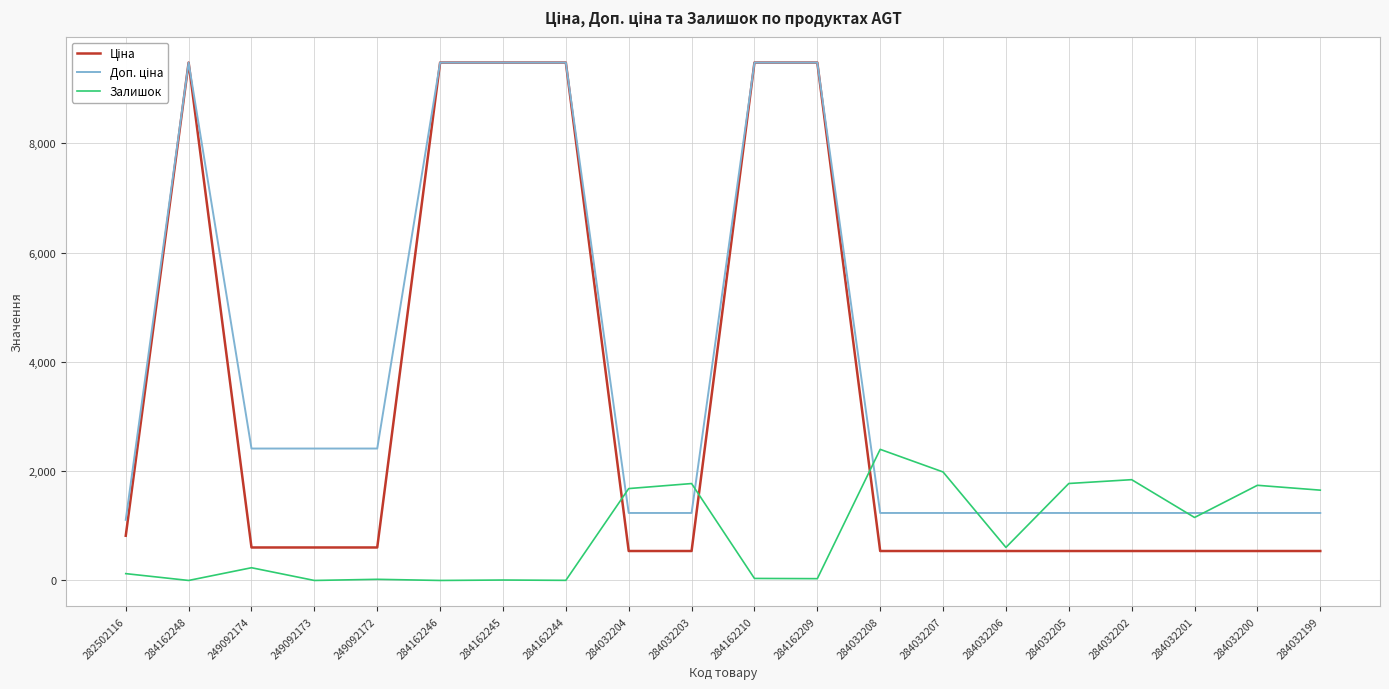

What is the maximum value shown in the chart?

9480.1